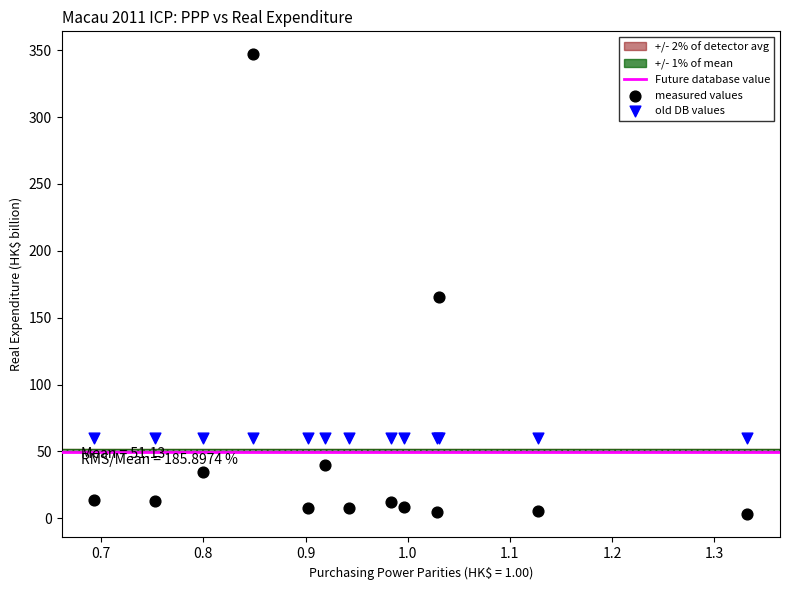

Which series reaches the maximum Y coordinate?

measured values